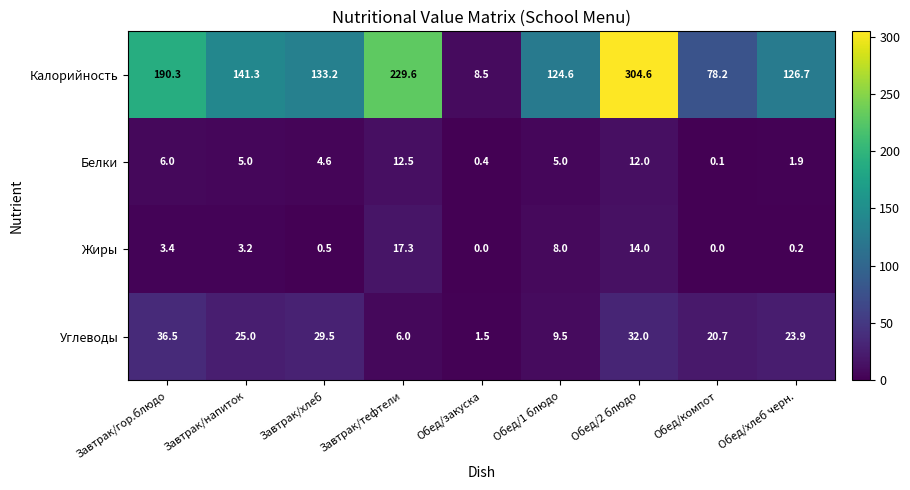

Is it true that Жиры equals 18.7 at Обед/2 блюдо?

False